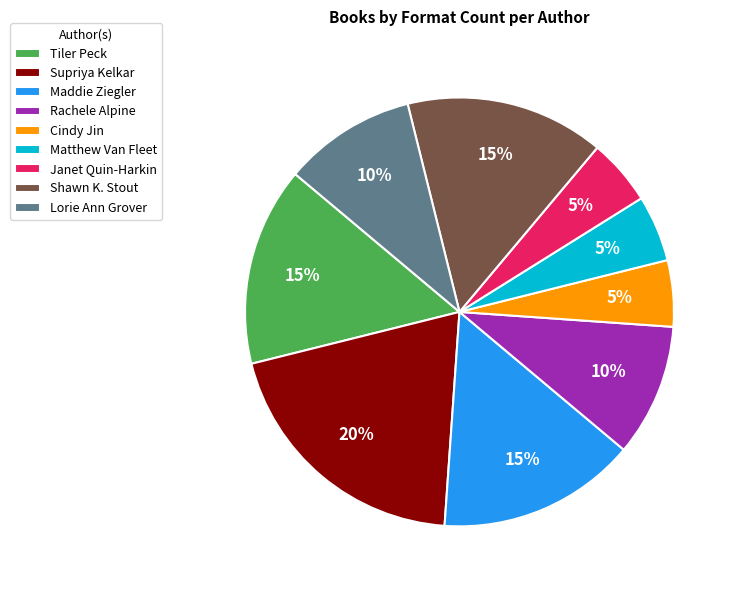

Approximately how many times larger is the value at Matthew Van Fleet compared to Shawn K. Stout?

0.3